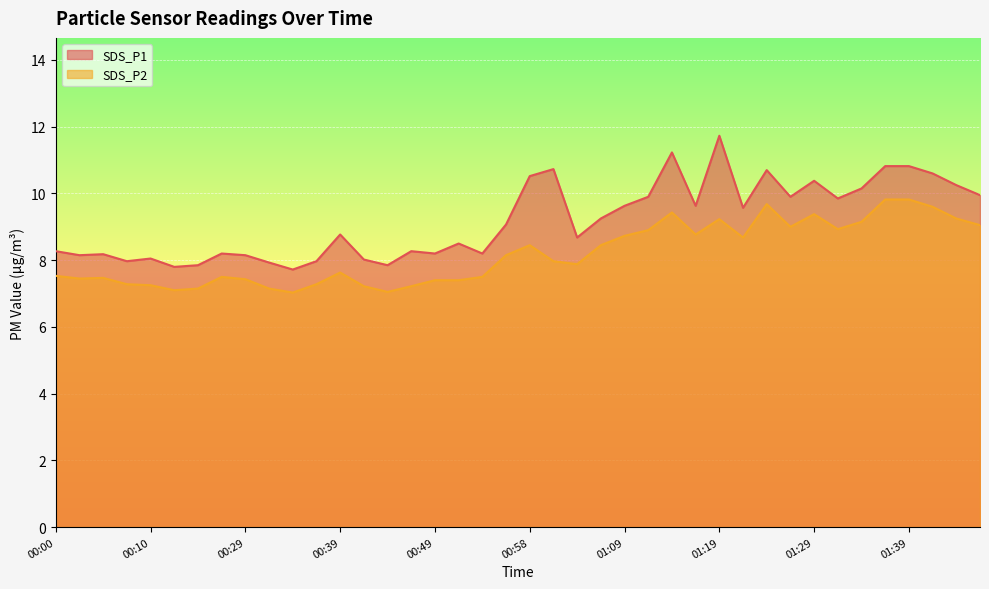

Where is the first local maximum for SDS_P2?

00:05